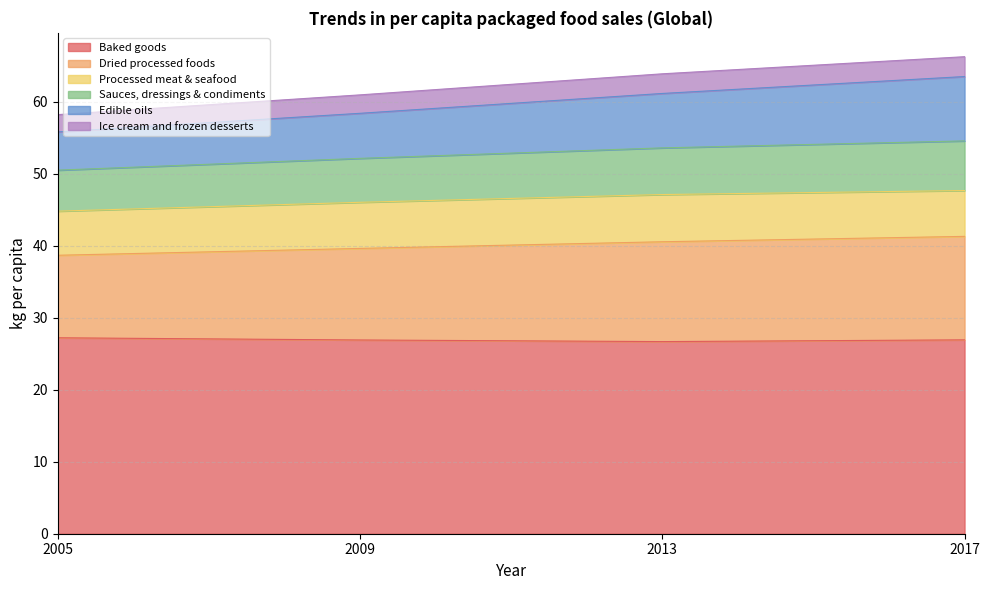

What is the total value across all series at 2009?

61.0